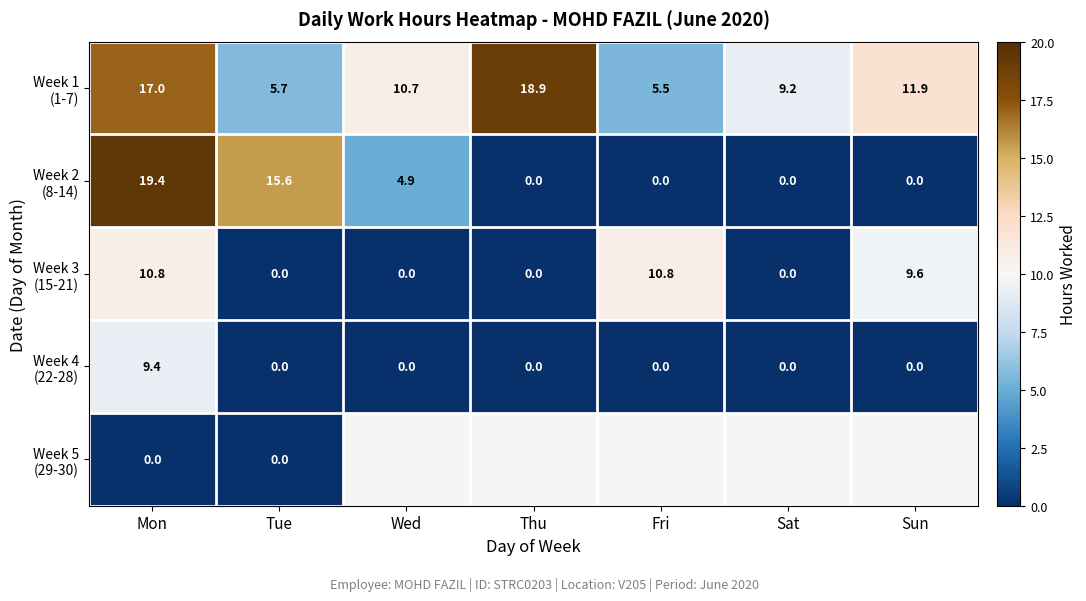

At which category is the sum across all series the highest?

Mon